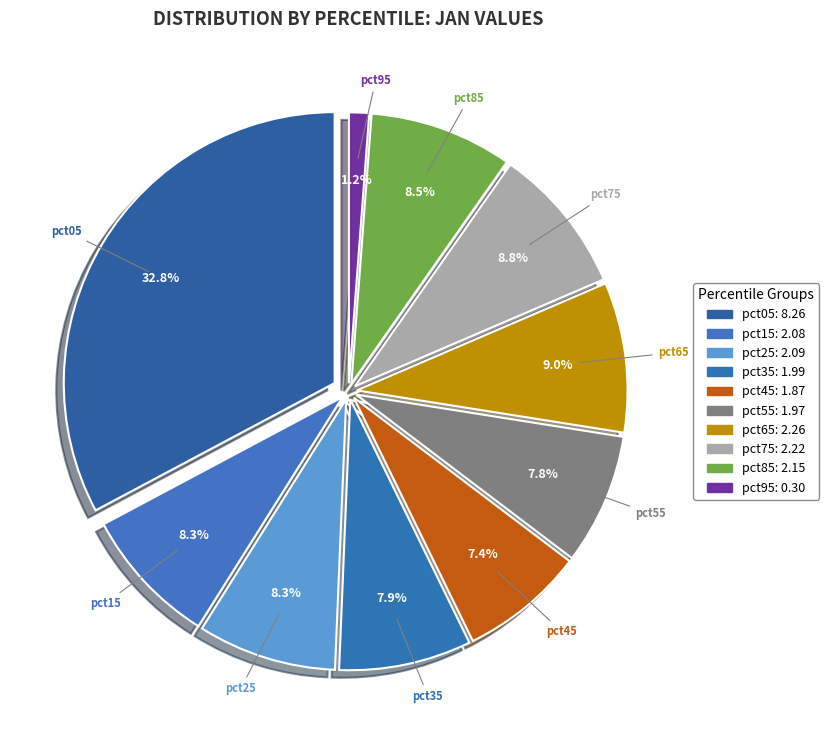

To the nearest percent, what percentage of the pie is pct05?

33%